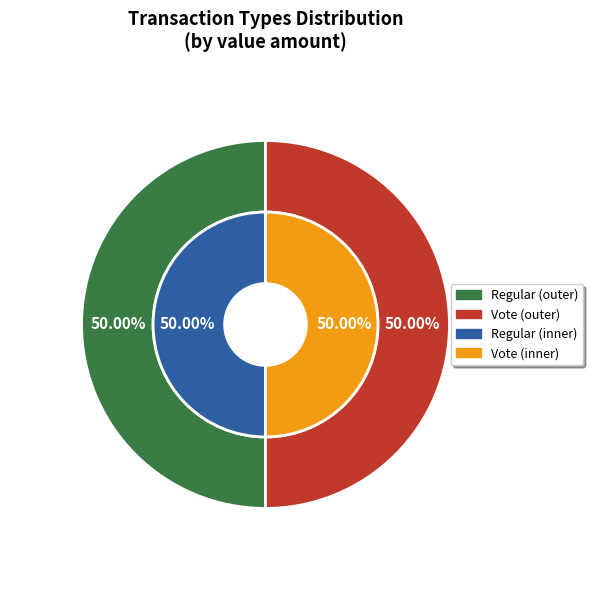

Which category has the biggest portion of the pie?

Vote